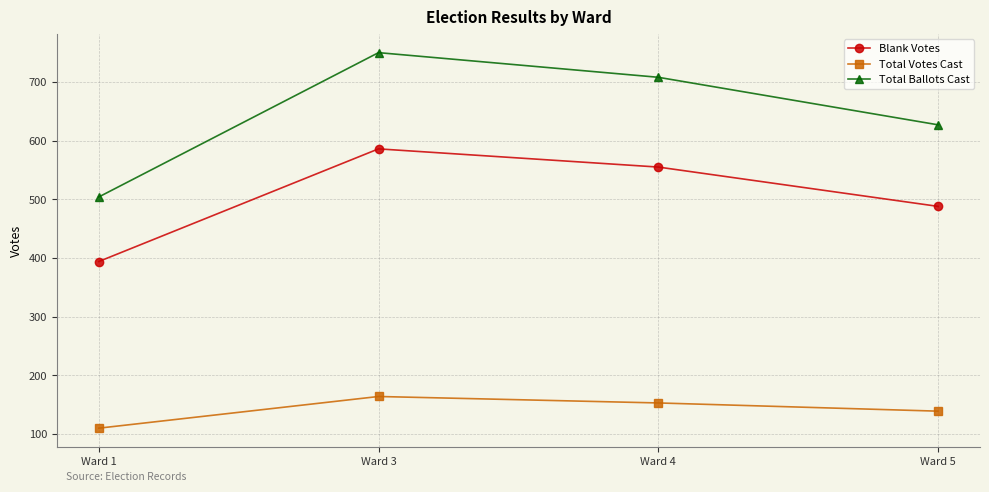

What is the sum of all Total Ballots Cast values?

2589